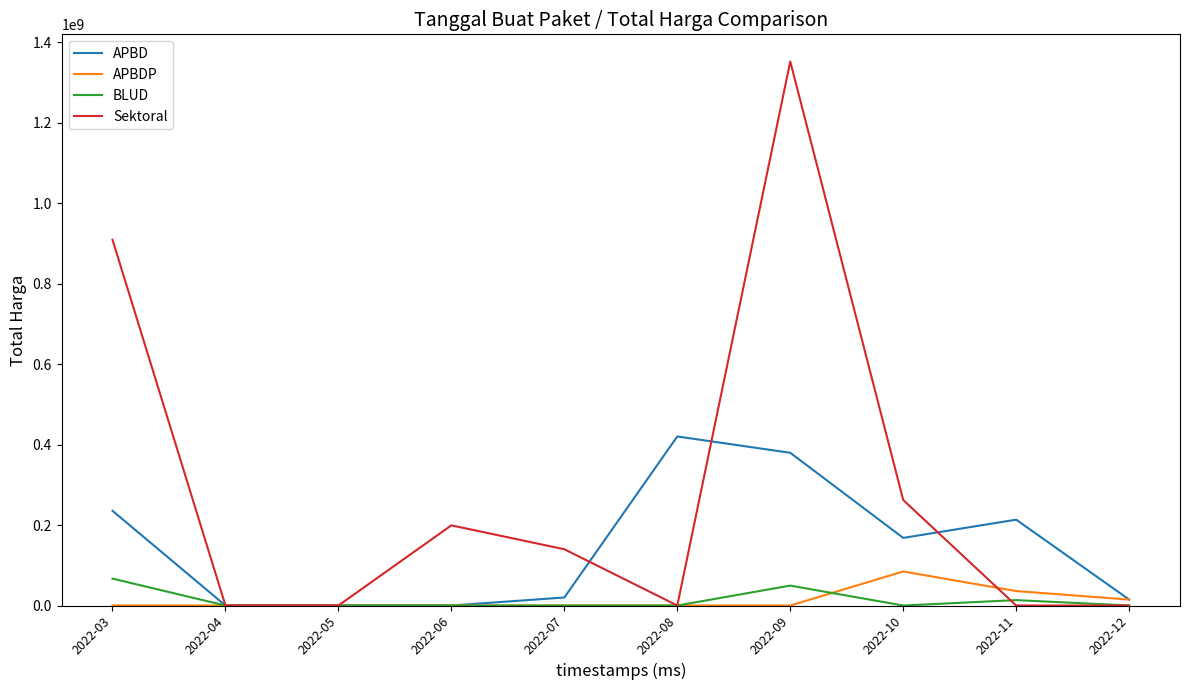

Which series ends up on top after the final intersection of APBDP and Sektoral?

APBDP